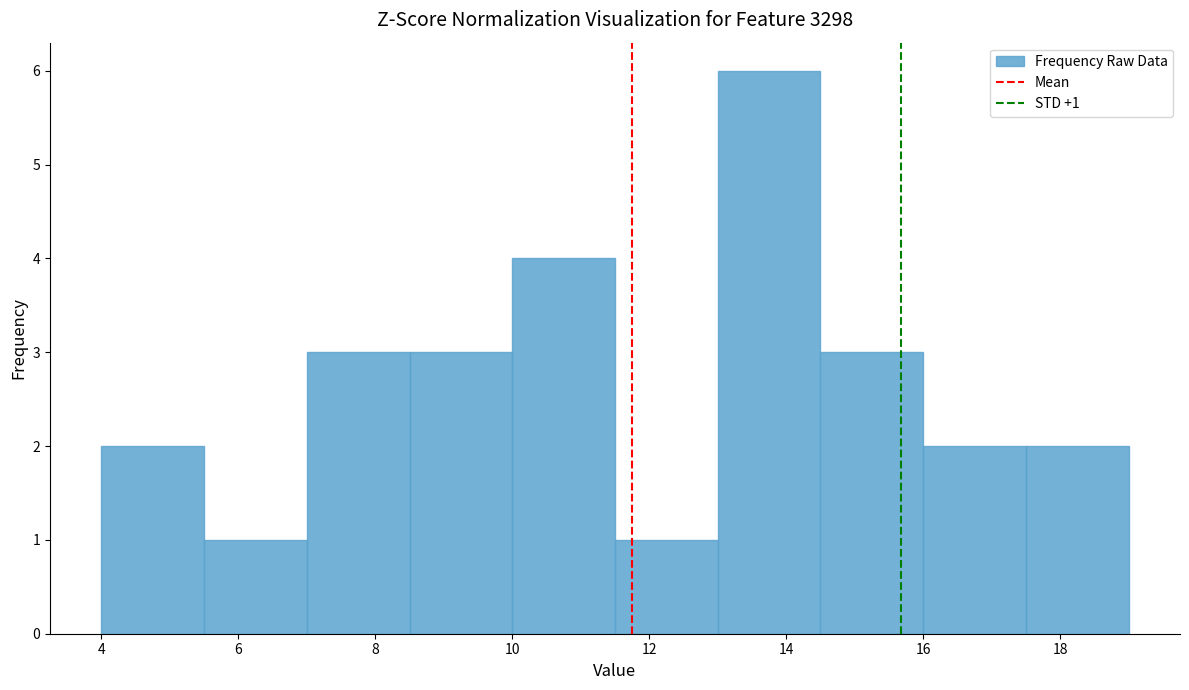

Over which range of the x-axis is the bar tallest?

13.0 to 14.5